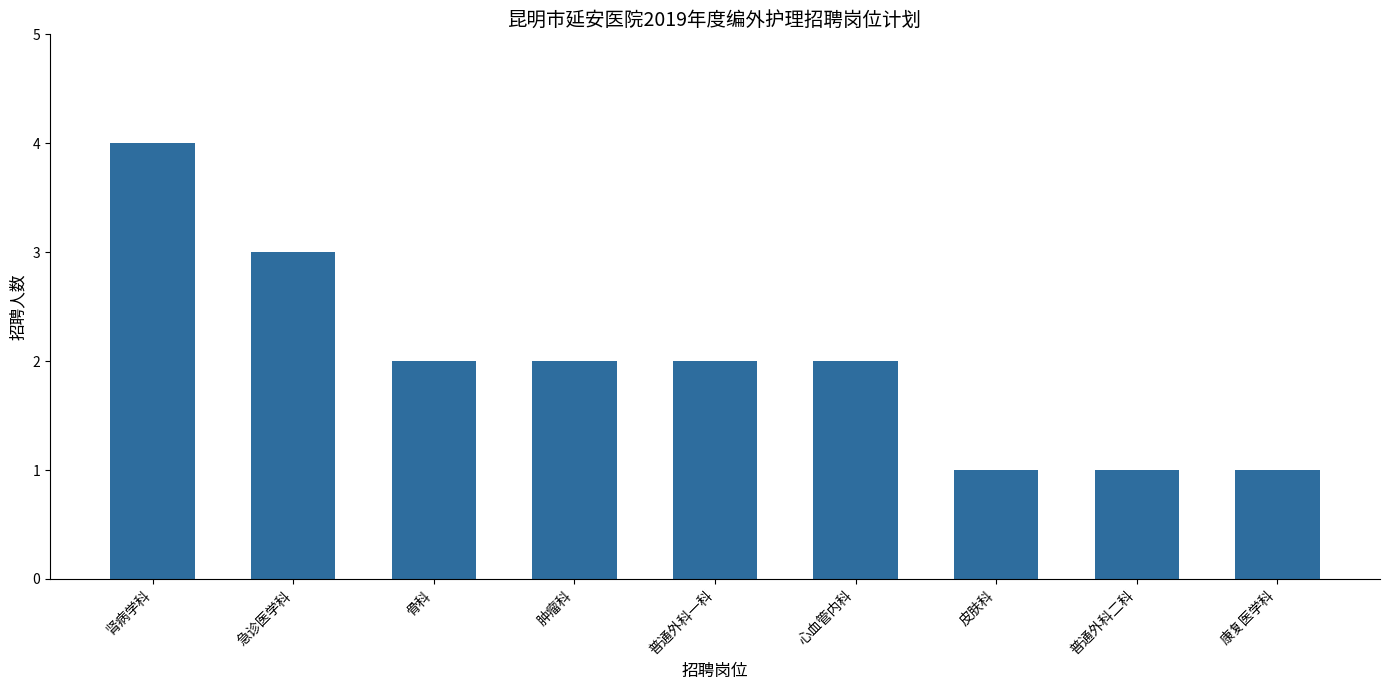

Are the bars horizontal?

No